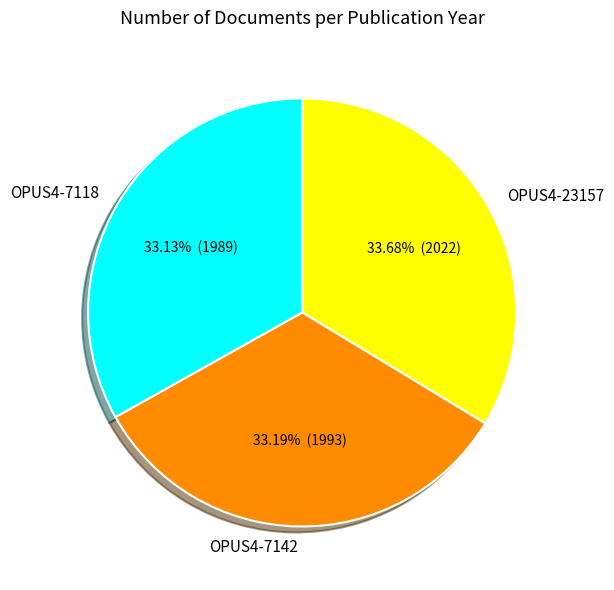

To the nearest percent, what percentage of the pie is OPUS4-7142?

33%